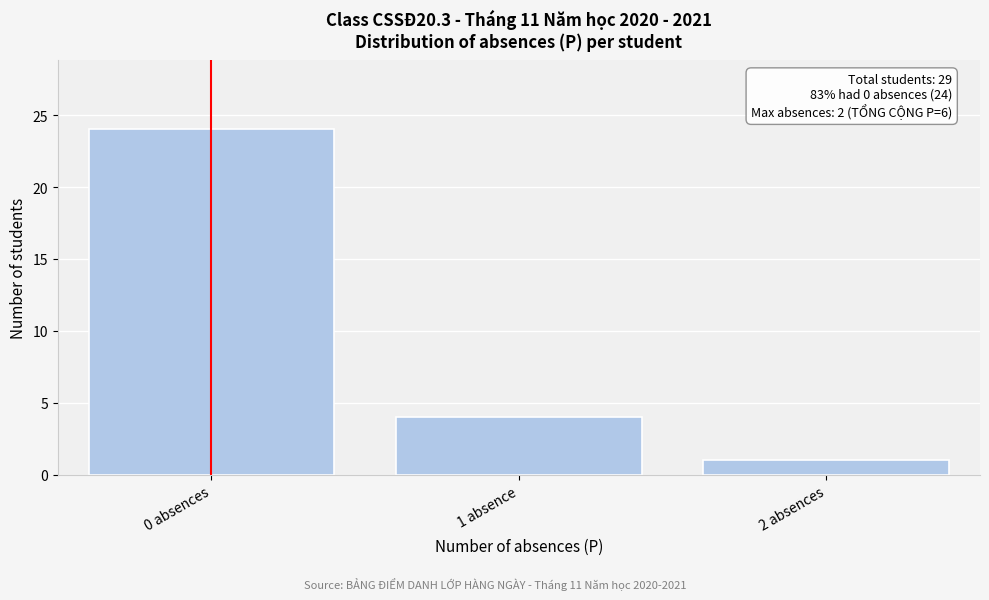

Reading left to right, list all the values displayed in this chart.

24	4	1